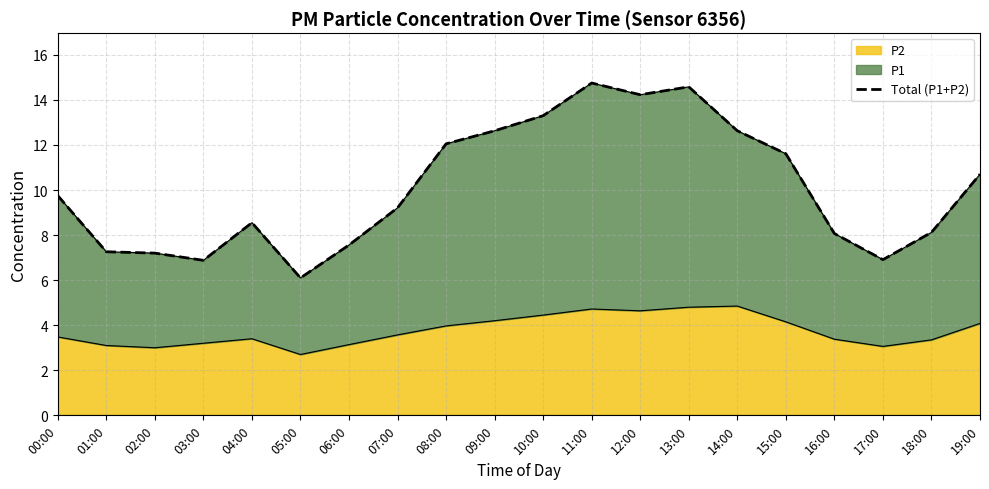

Where is the first local maximum?

04:00